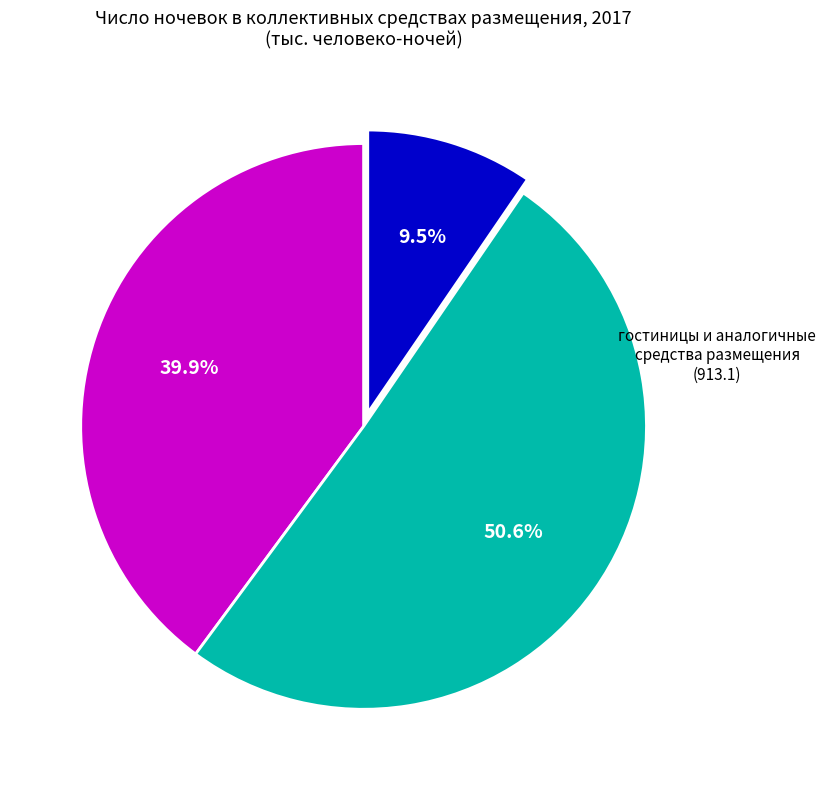

Is there any slice that represents more than half of the pie?

Yes